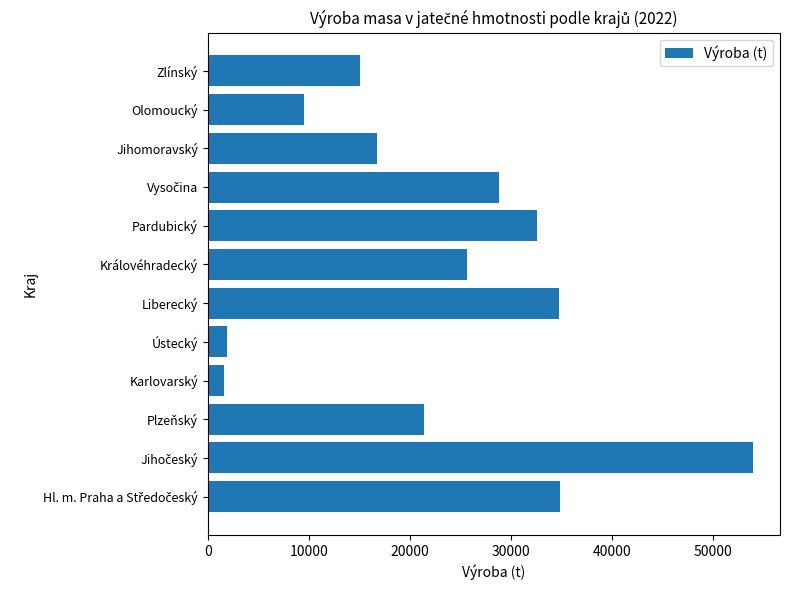

Are the bars horizontal?

Yes